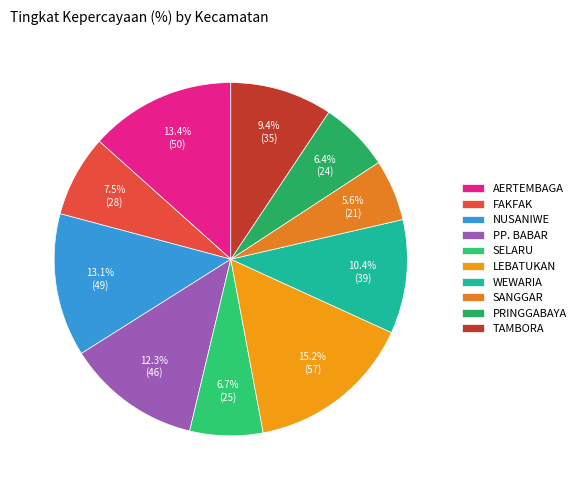

Is there a majority slice in this chart?

No